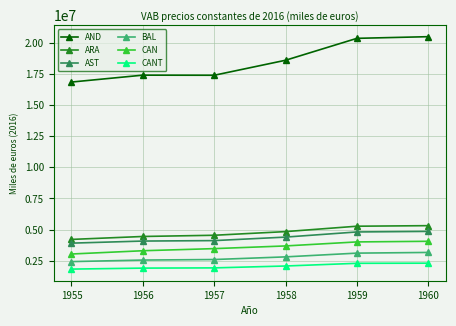

True or false: CANT and AST intersect in this chart.

False